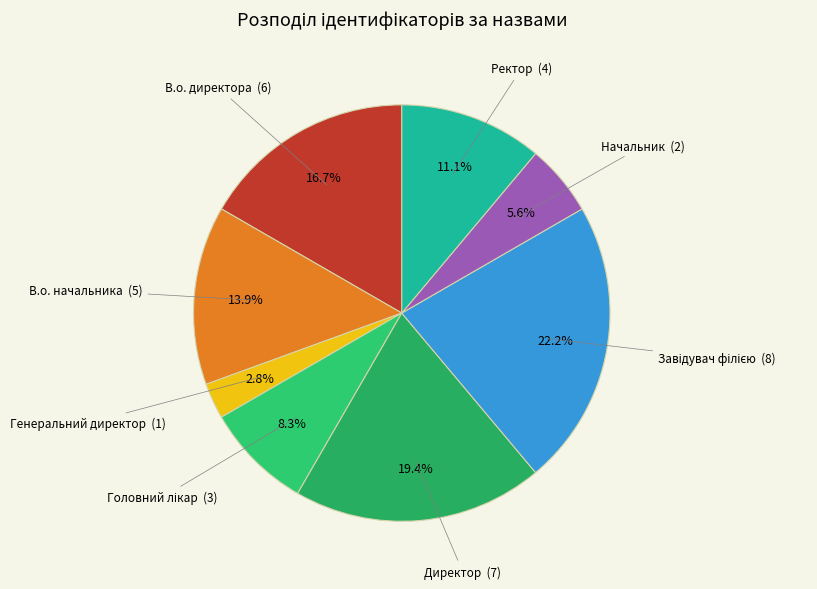

Which category has the smallest portion of the pie?

Генеральний директор